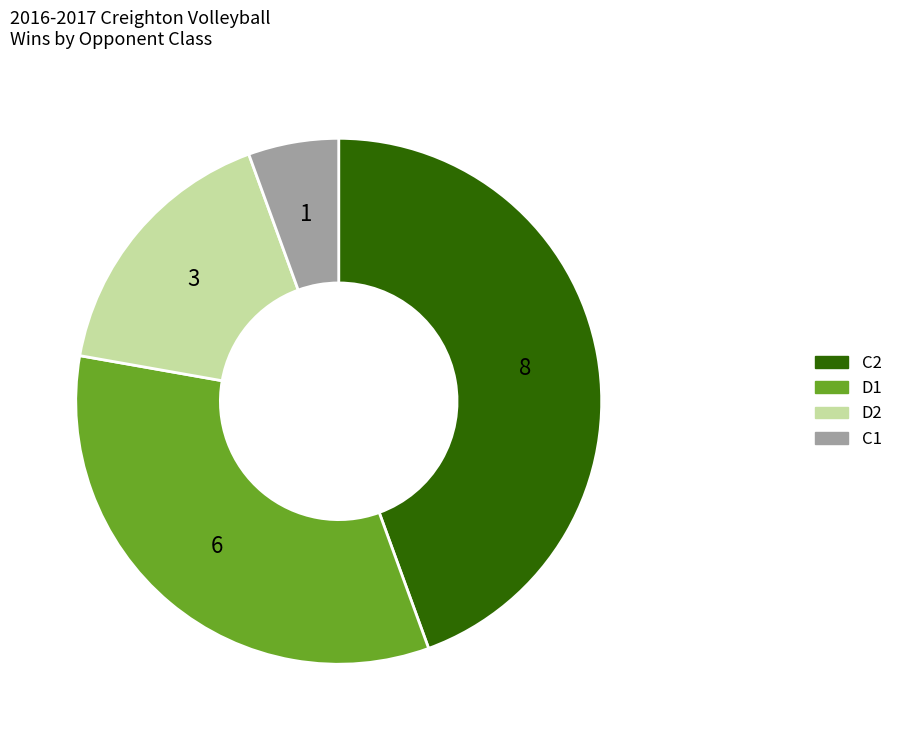

Count the number of slices in the pie.

4